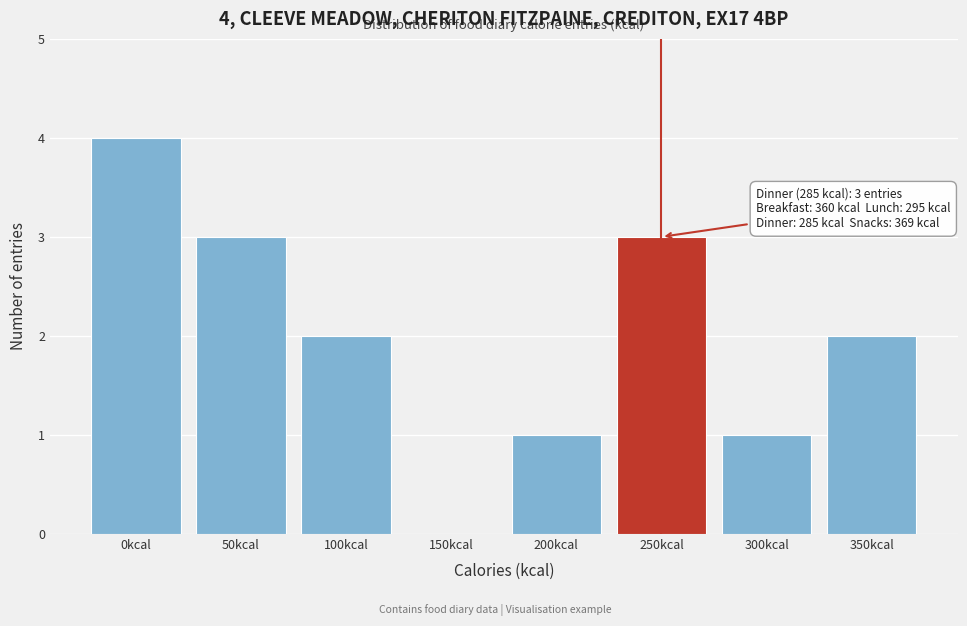

Reading left to right, what are all the values shown in this chart?

0kcal=4	50kcal=3	100kcal=2	150kcal=0	200kcal=1	250kcal=3	300kcal=1	350kcal=2